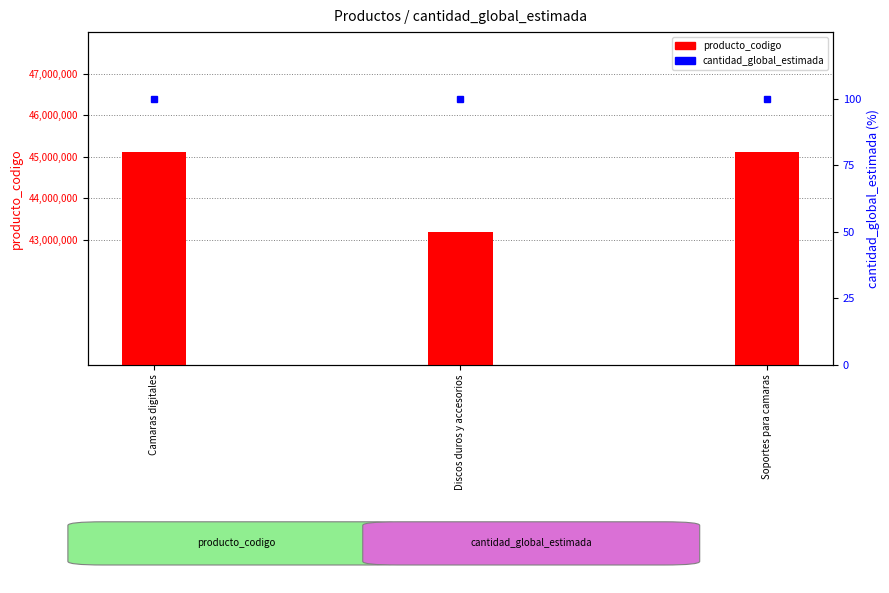

Between Soportes para camaras and Discos duros y accesorios, which is larger?

Soportes para camaras